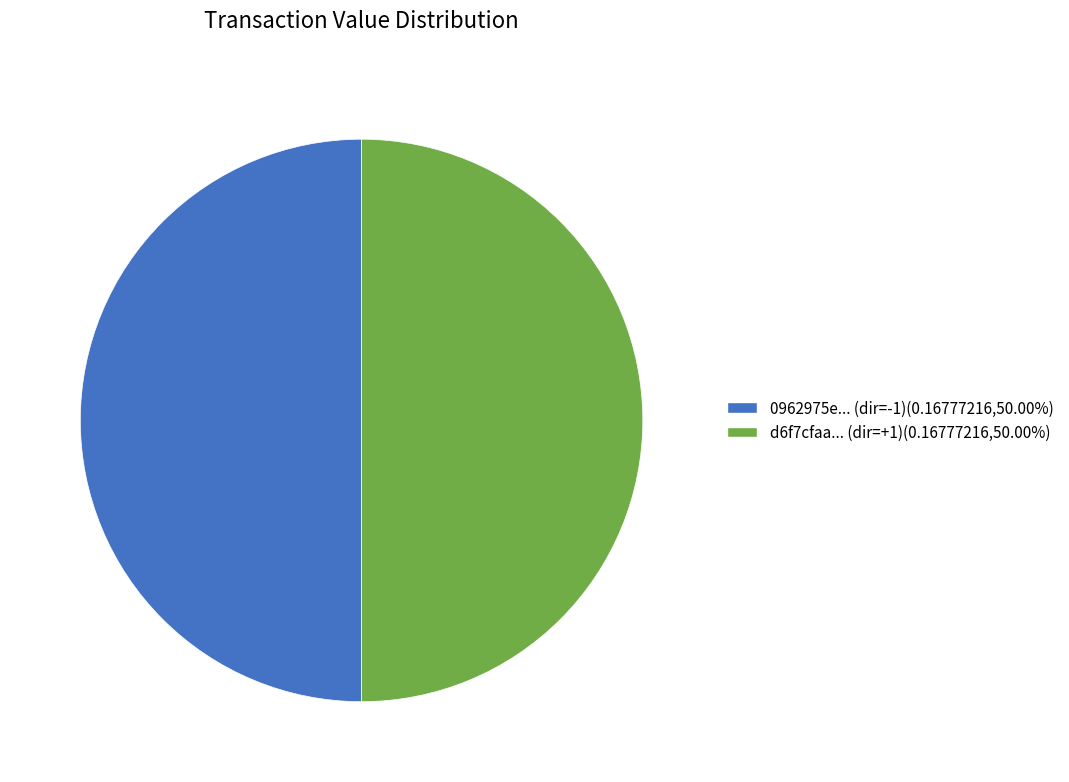

Count the number of slices in the pie.

2